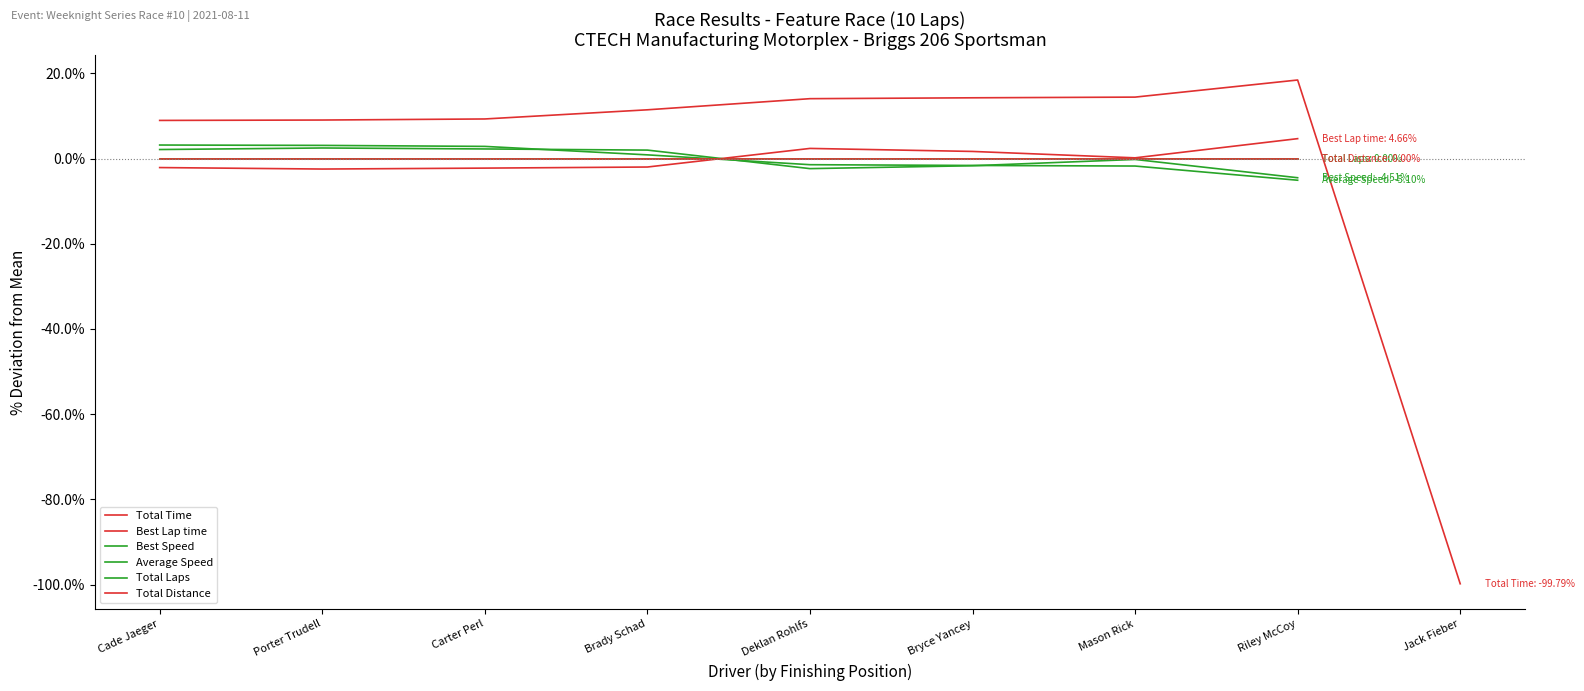

Does the chart have visible grid lines?

No